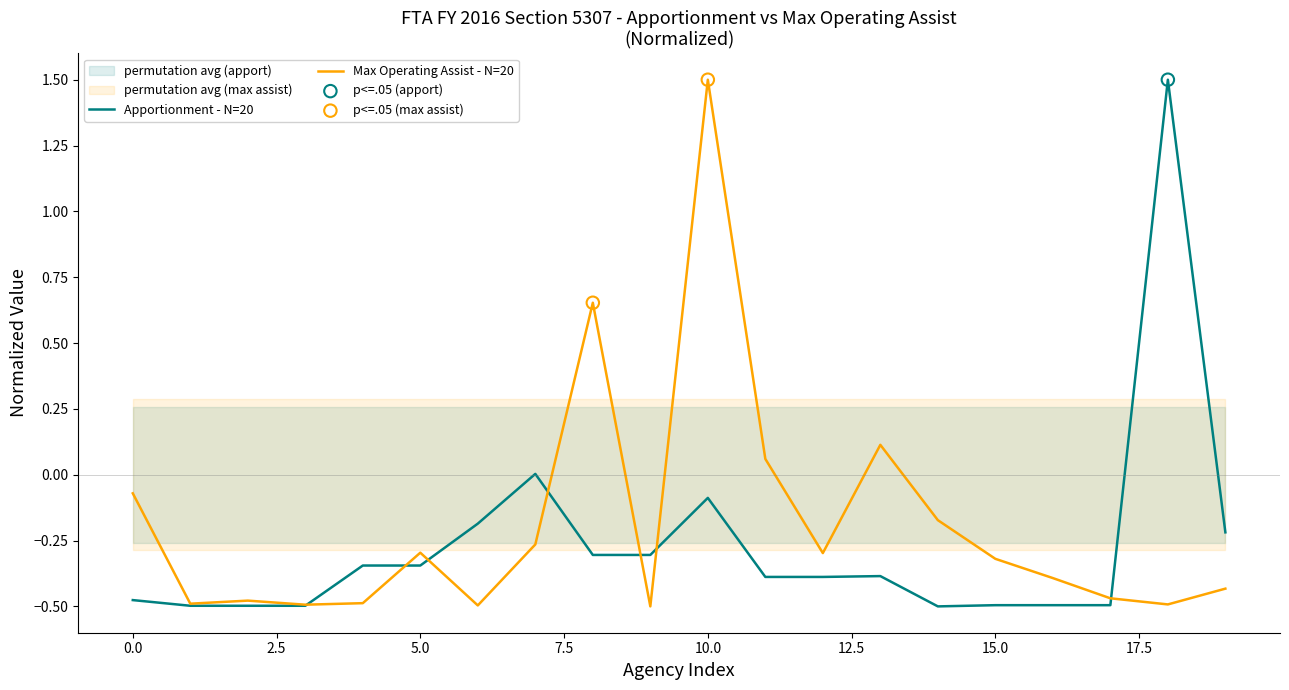

What is the maximum value for Max Operating Assist - N=20?

1.5